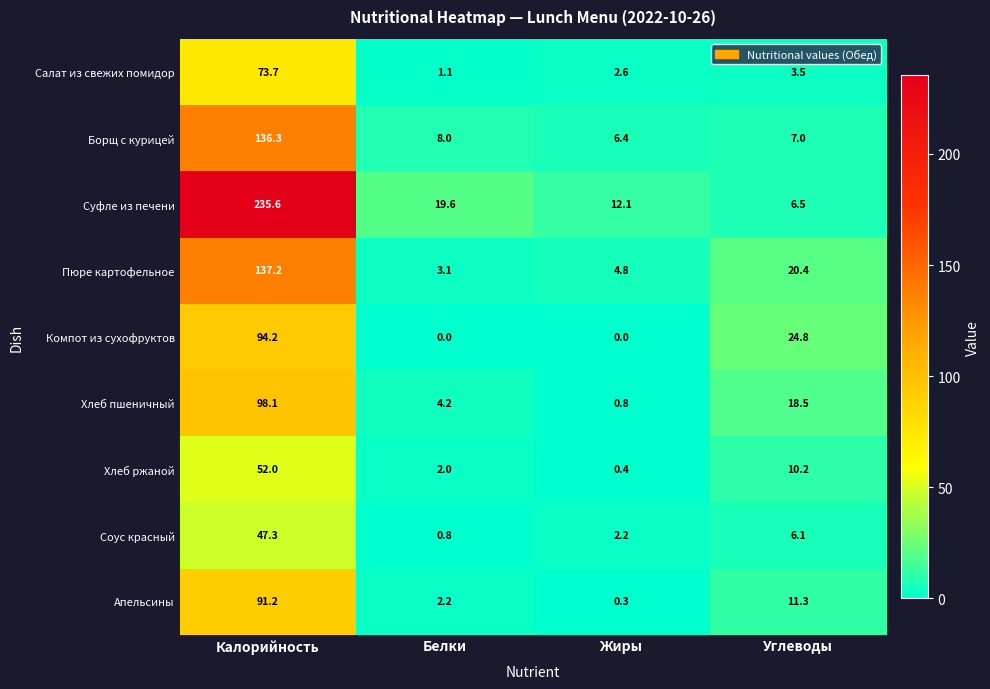

What is the difference between the maximum and minimum values in the Суфле из печени series?

229.1